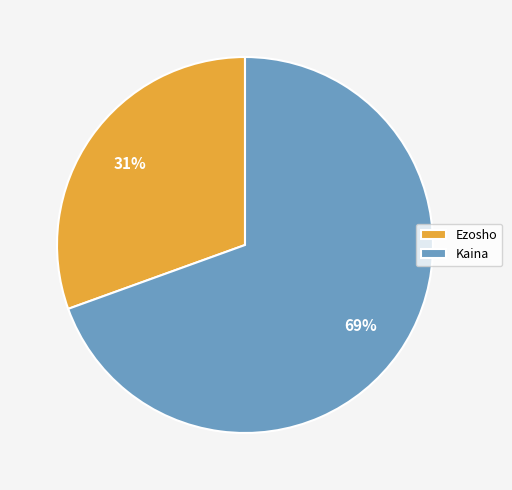

Approximately how many times larger is the value at Ezosho compared to Kaina?

0.4